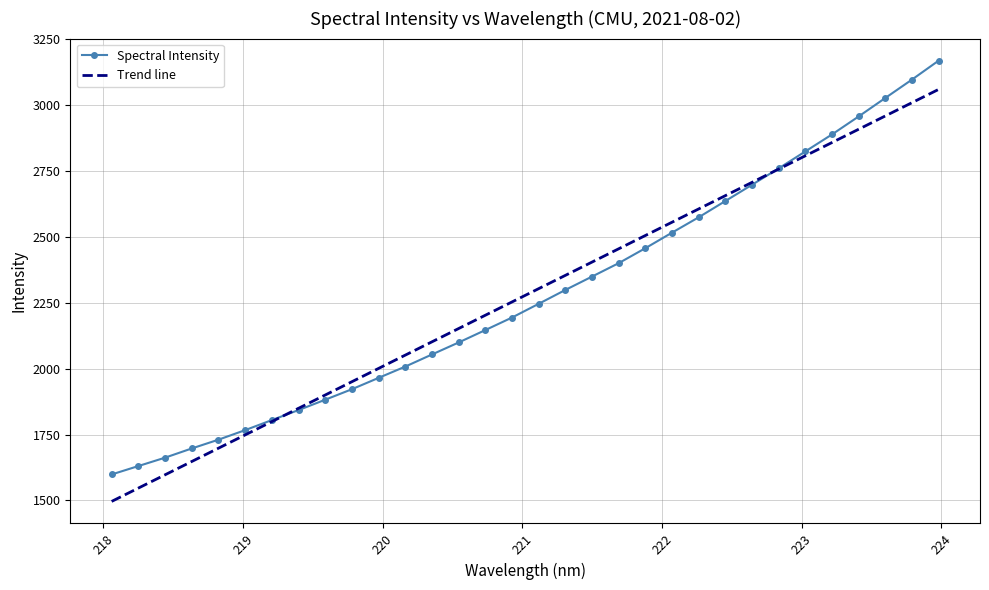

What is the minimum value shown in the chart?

1496.4